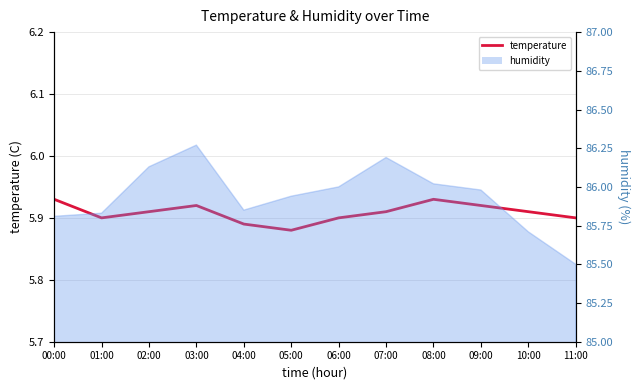

The value at 03:00 is 5.9. True or false?

True